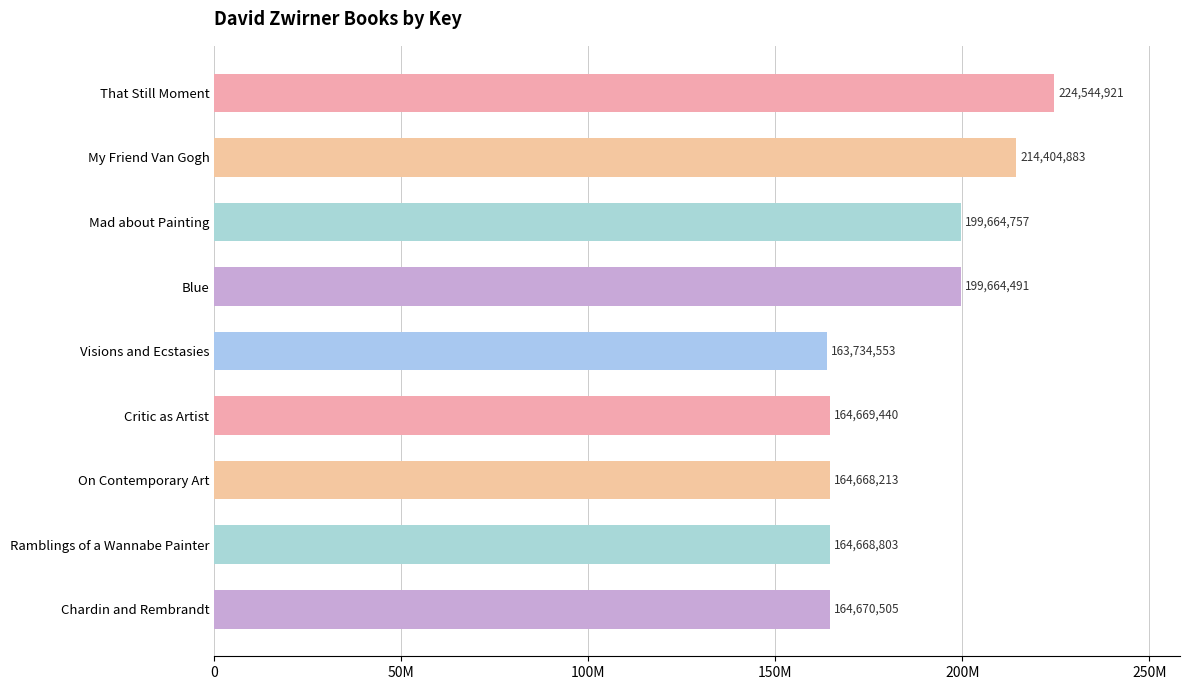

What is the difference between the second highest and second lowest values?

49736670